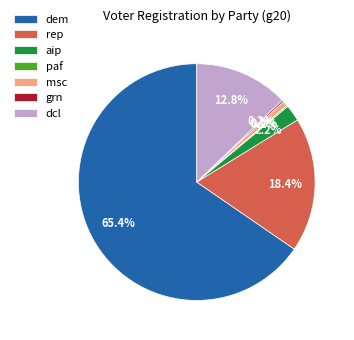

Which has a higher value, dem or aip?

dem